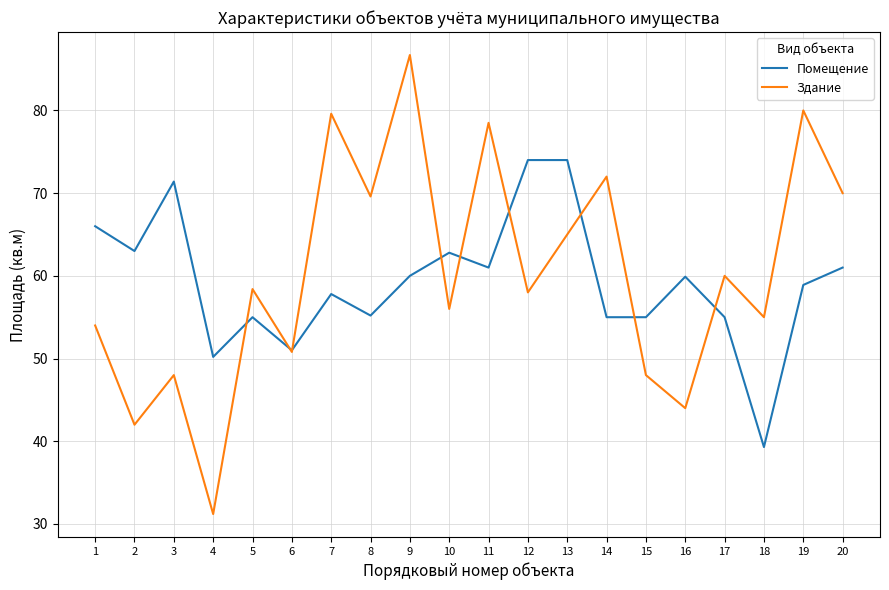

True or false: Помещение has a value of 14.9 at 17.

False